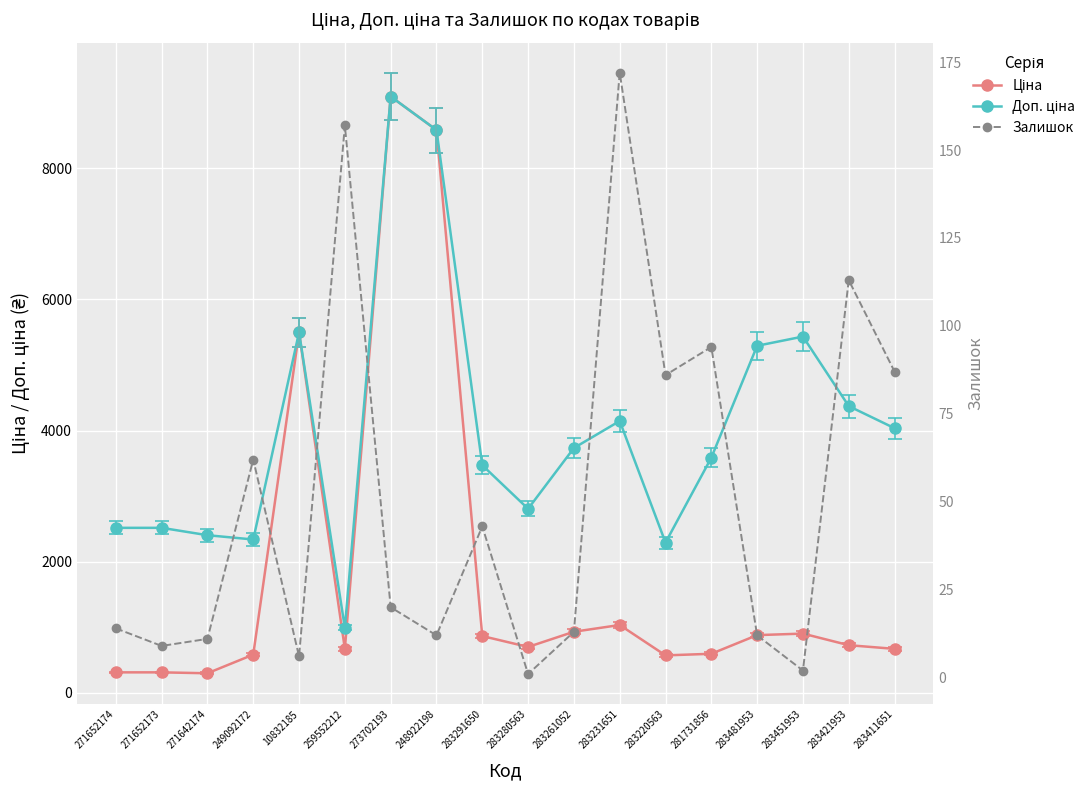

Where is Ціна nearest to the value 4696?

10832185